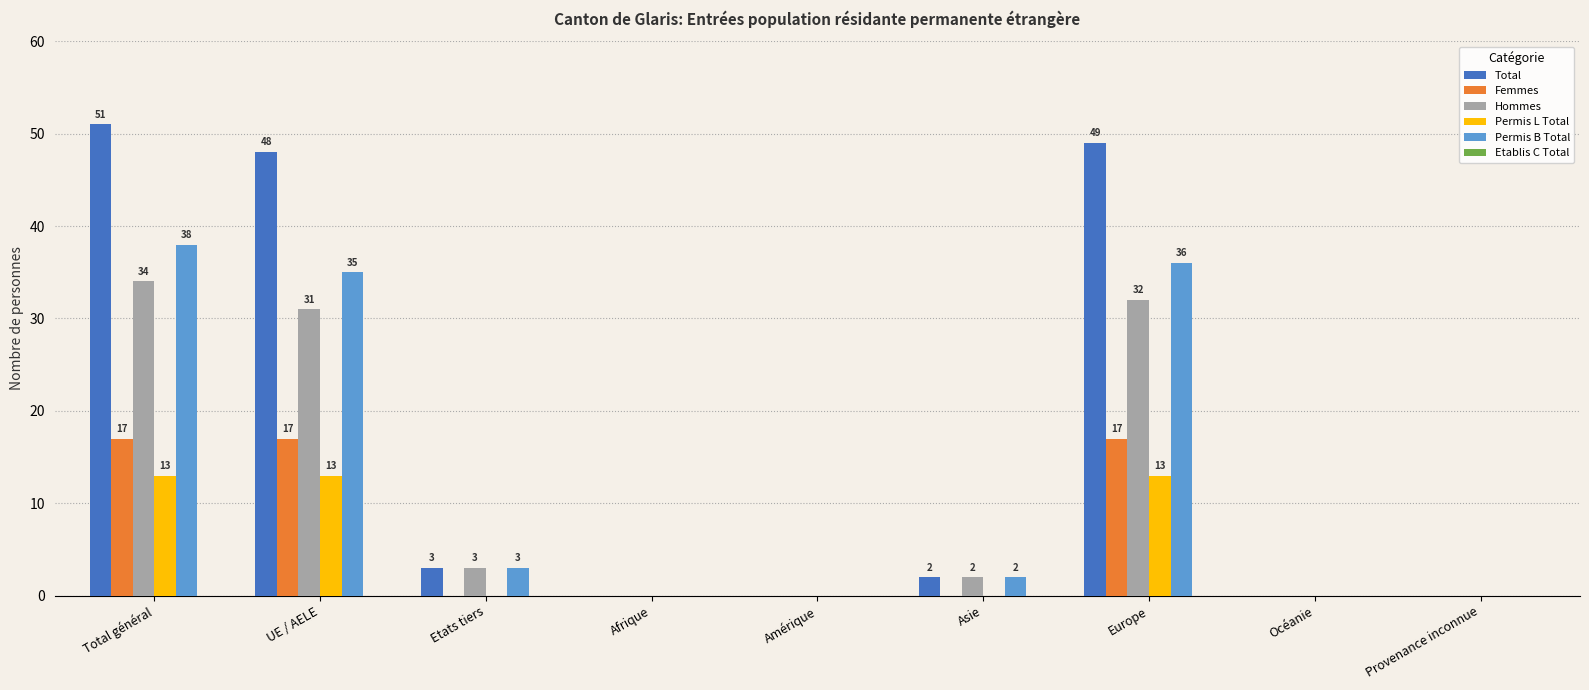

What is the approximate value of Hommes at Total général?

34